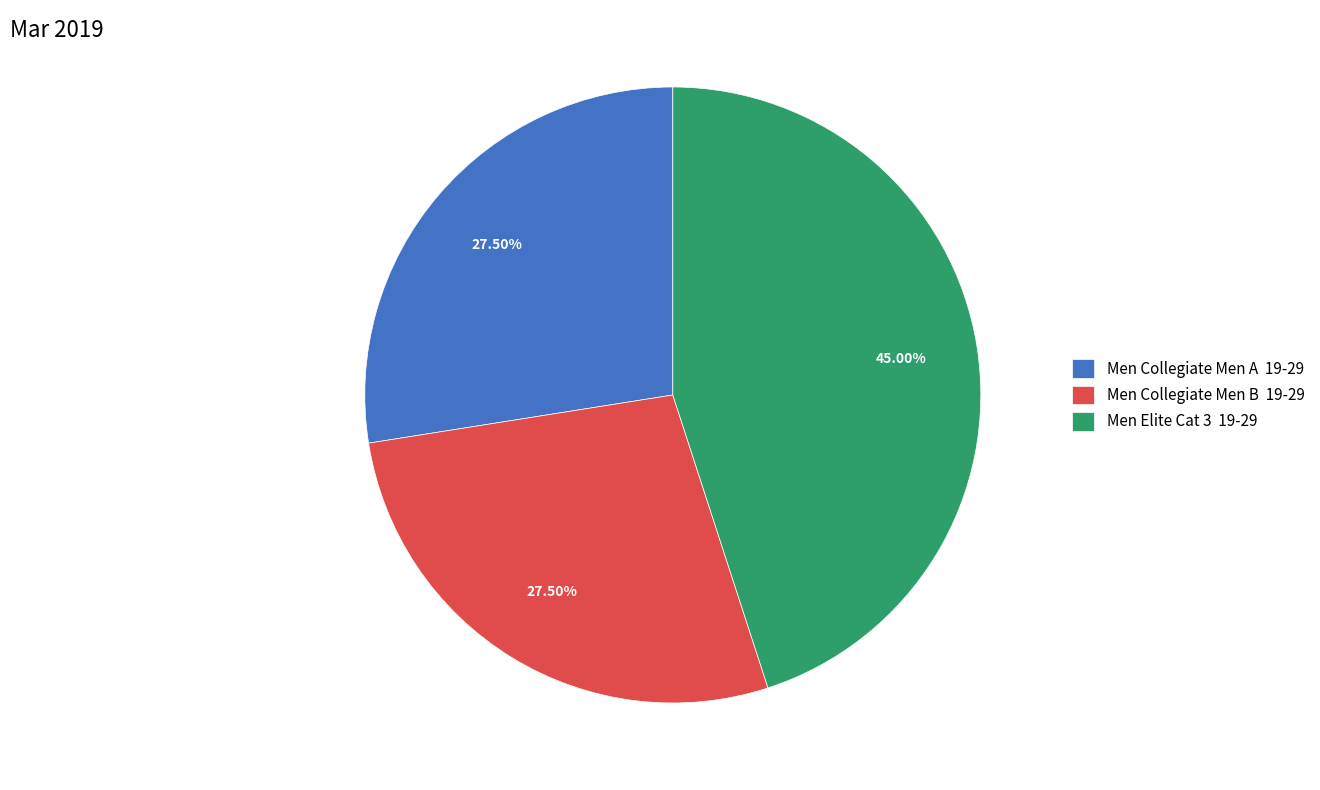

How many segments does this pie chart have?

3